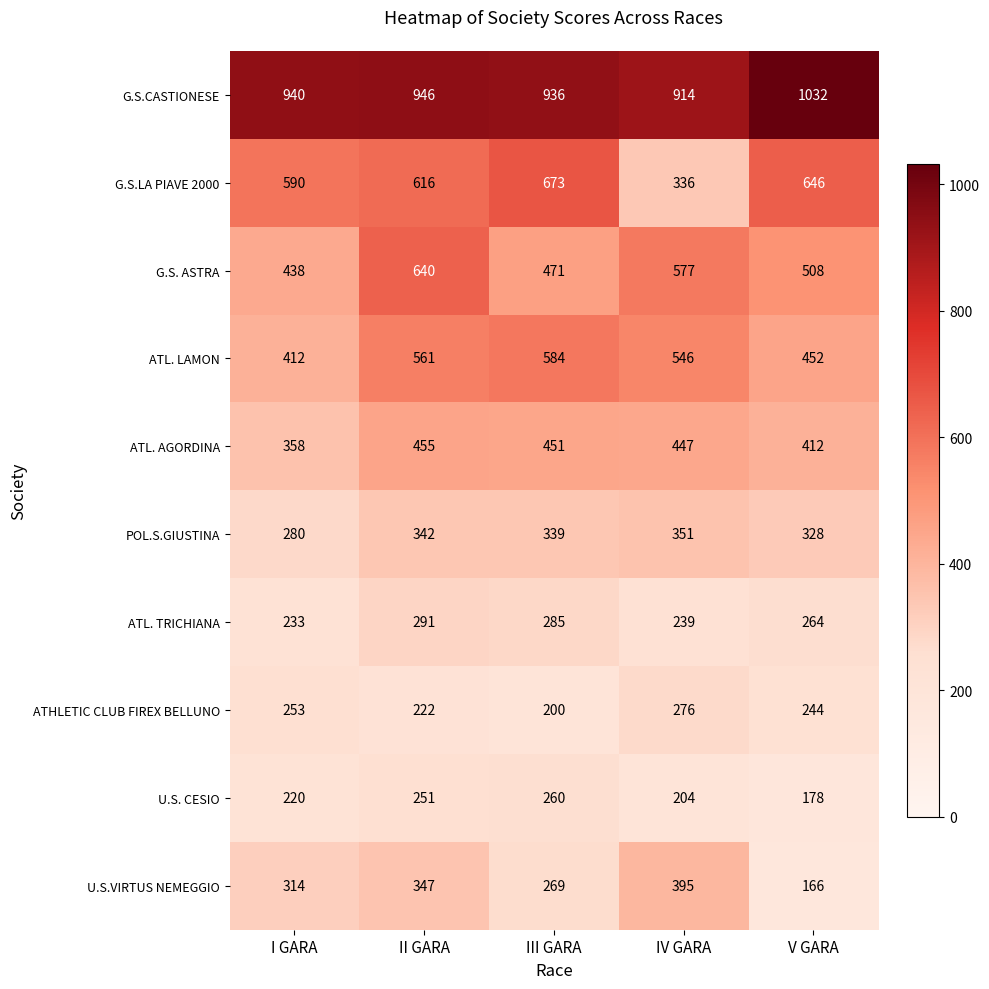

What is the total value across all series at I GARA?

4038